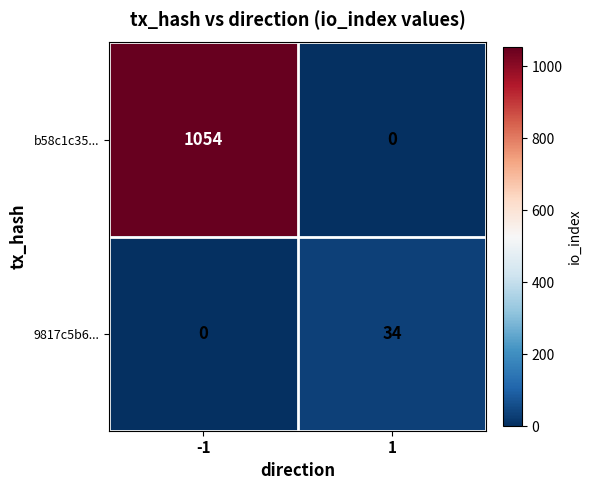

List the series in order of their overall mean, lowest first.

9817c5b6..., b58c1c35...